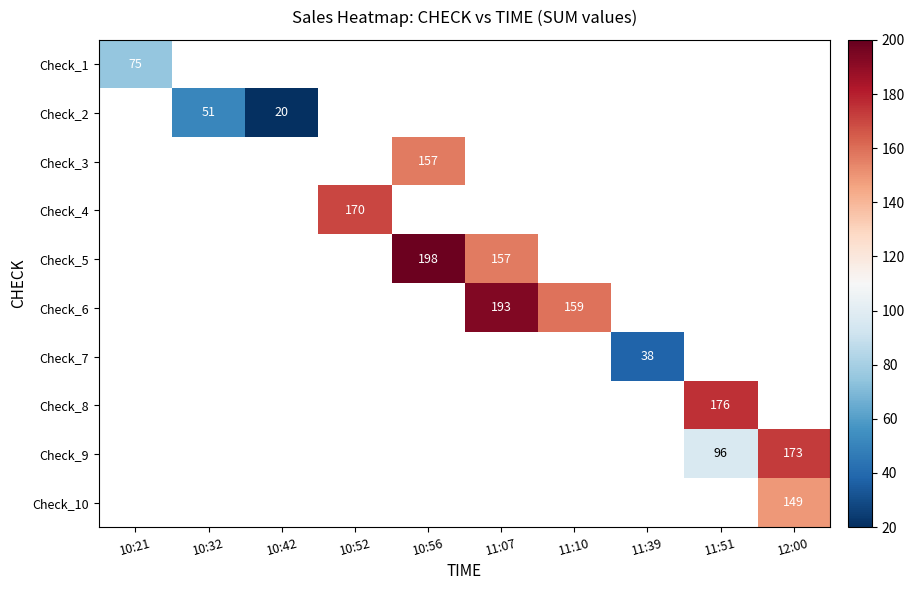

The Check_5 series shows 157 at 11:07. True or false?

True